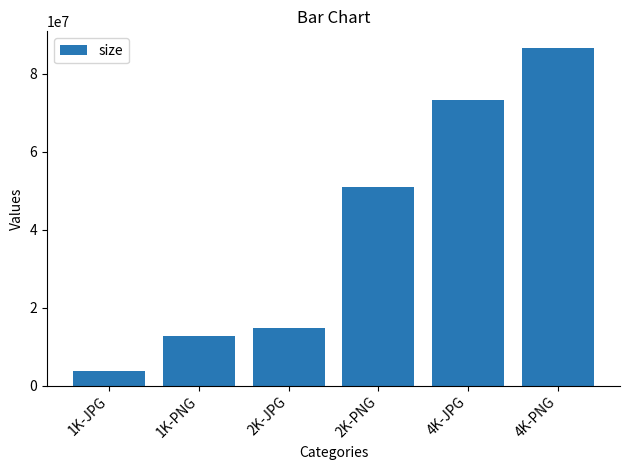

What is the difference between the maximum and minimum values?

82804019